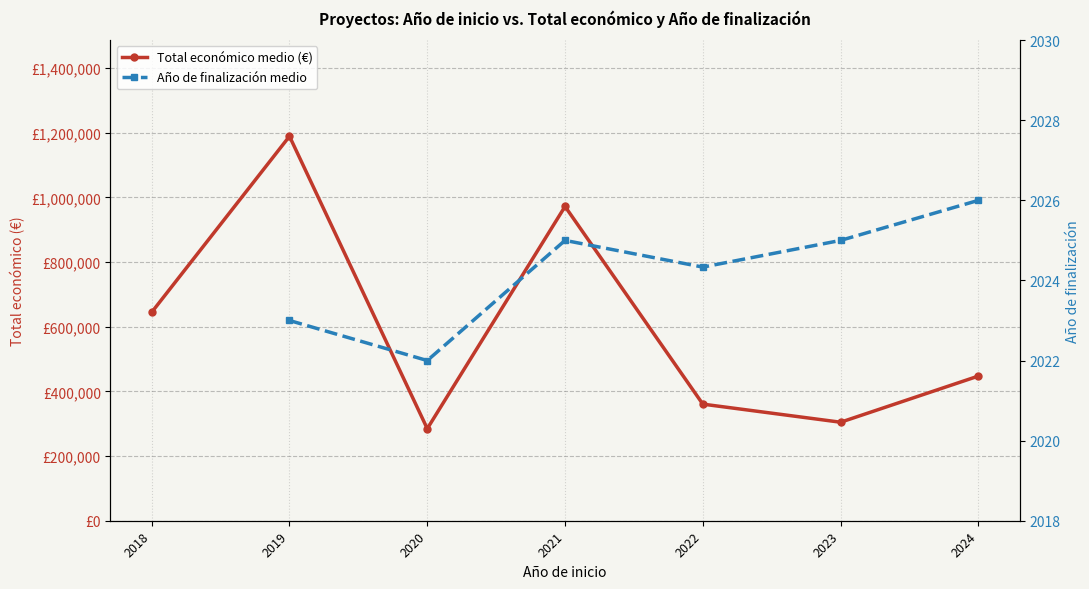

Is it true that Año de finalización medio equals 2958.3 at 2023?

False